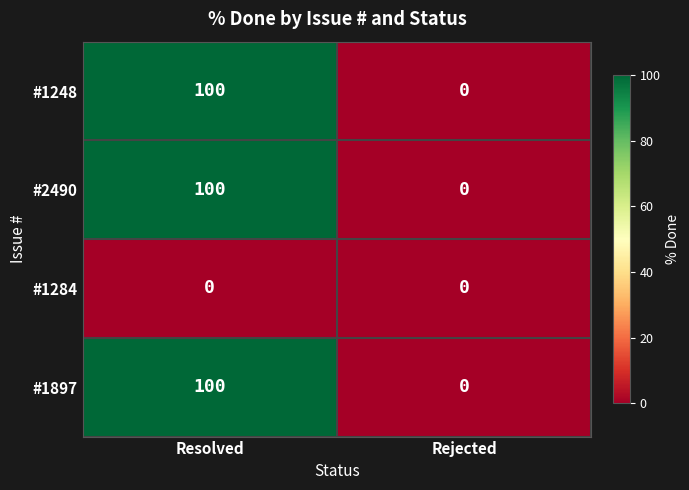

At which label does #1897 reach its minimum?

Rejected